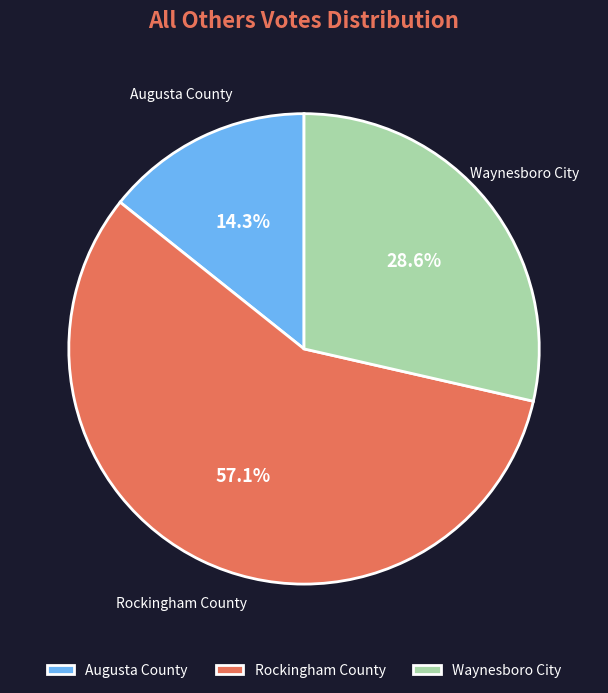

To the nearest percent, what is the average slice percentage?

33%